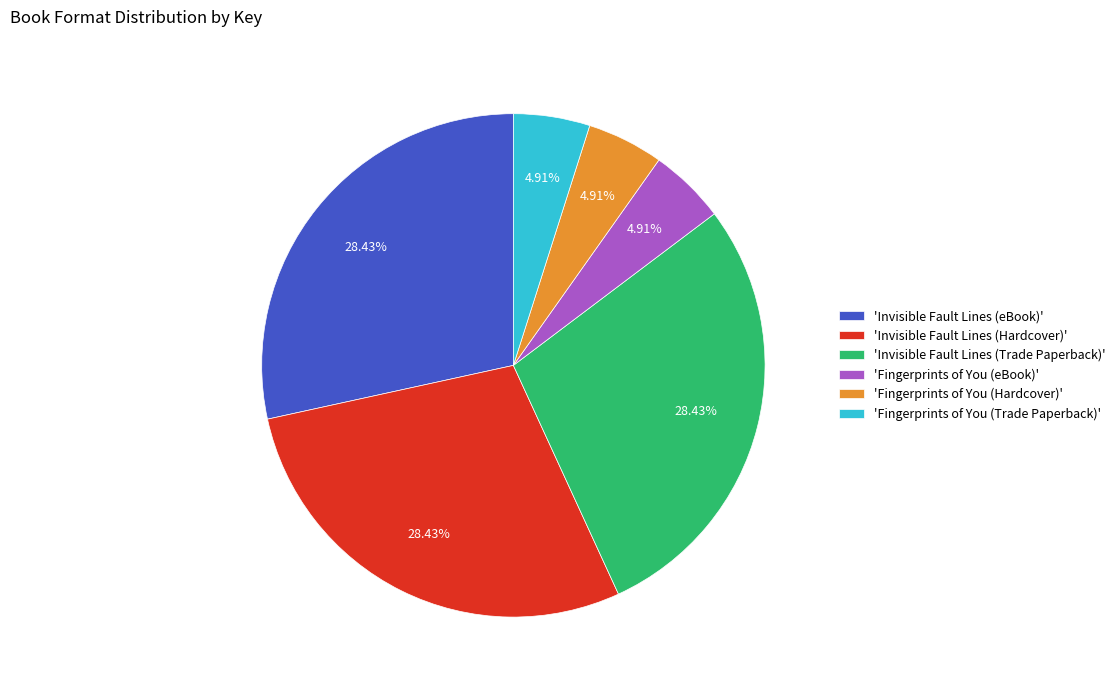

Is the sum of 'Invisible Fault Lines (Hardcover)' and 'Fingerprints of You (Hardcover)' greater than half?

No